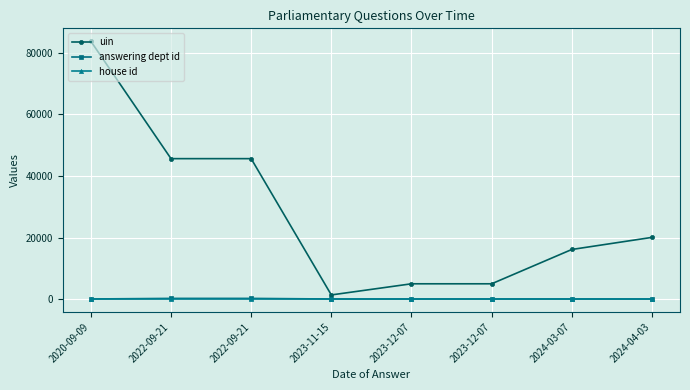

True or false: house id and uin intersect in this chart.

False